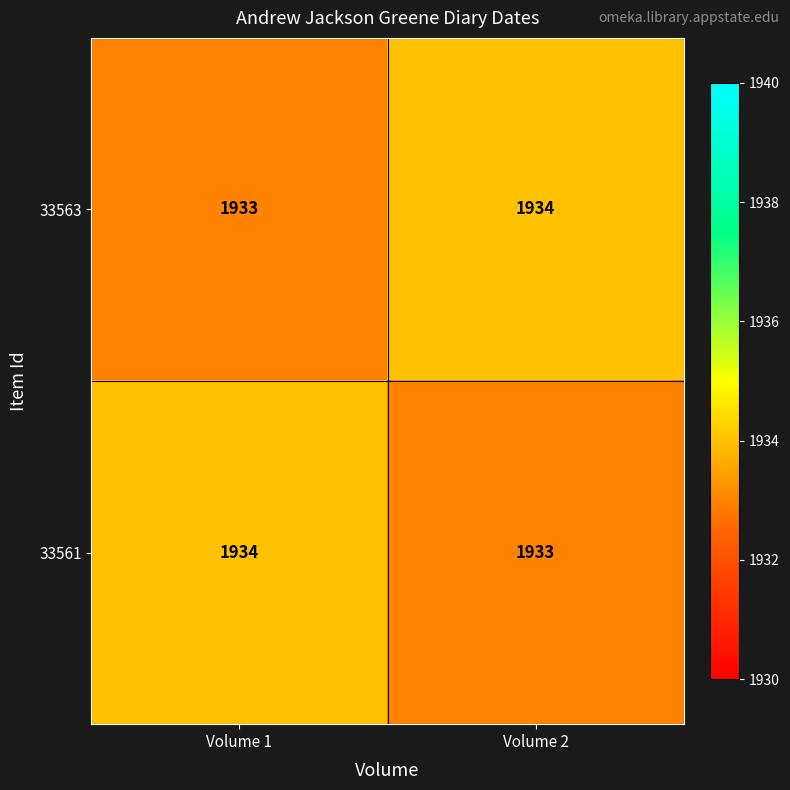

Is the value of 33563 at Volume 1 greater than the value of 33561 at Volume 1?

No